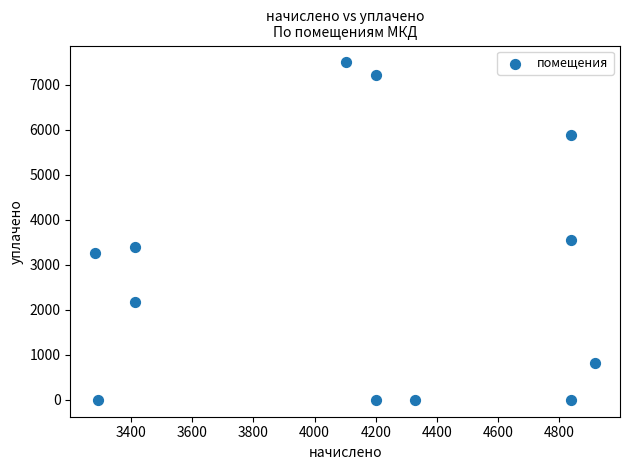

What is the range of Y values (max minus min)?

7500.0